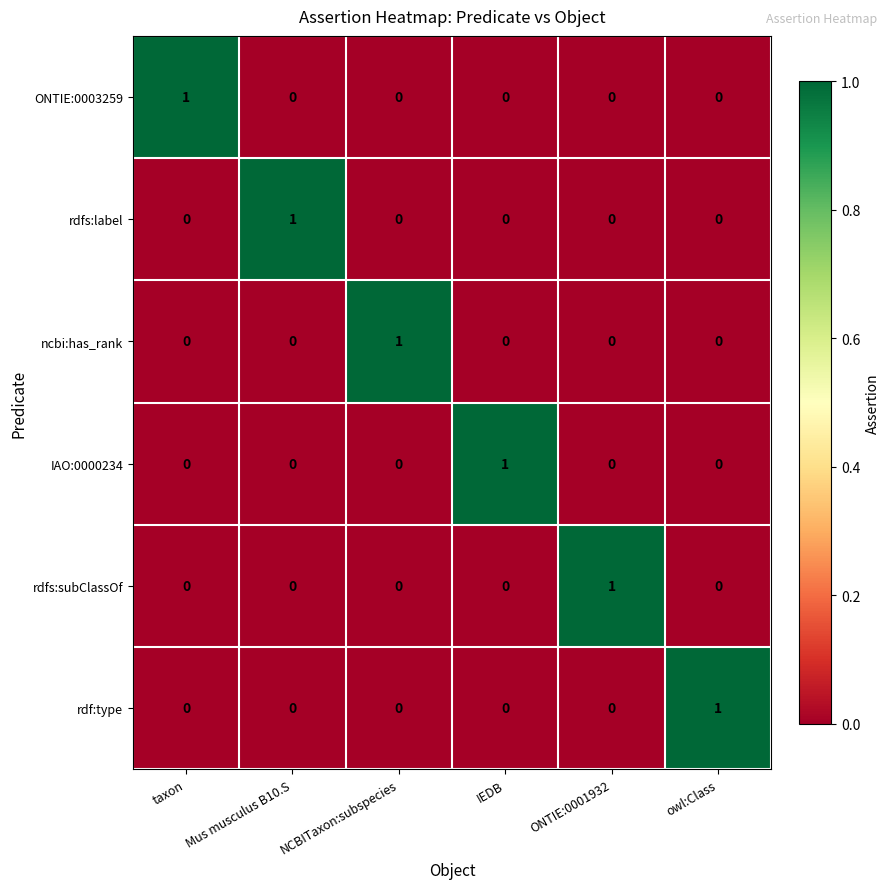

How many rdfs:subClassOf values are between 0 and 1?

6